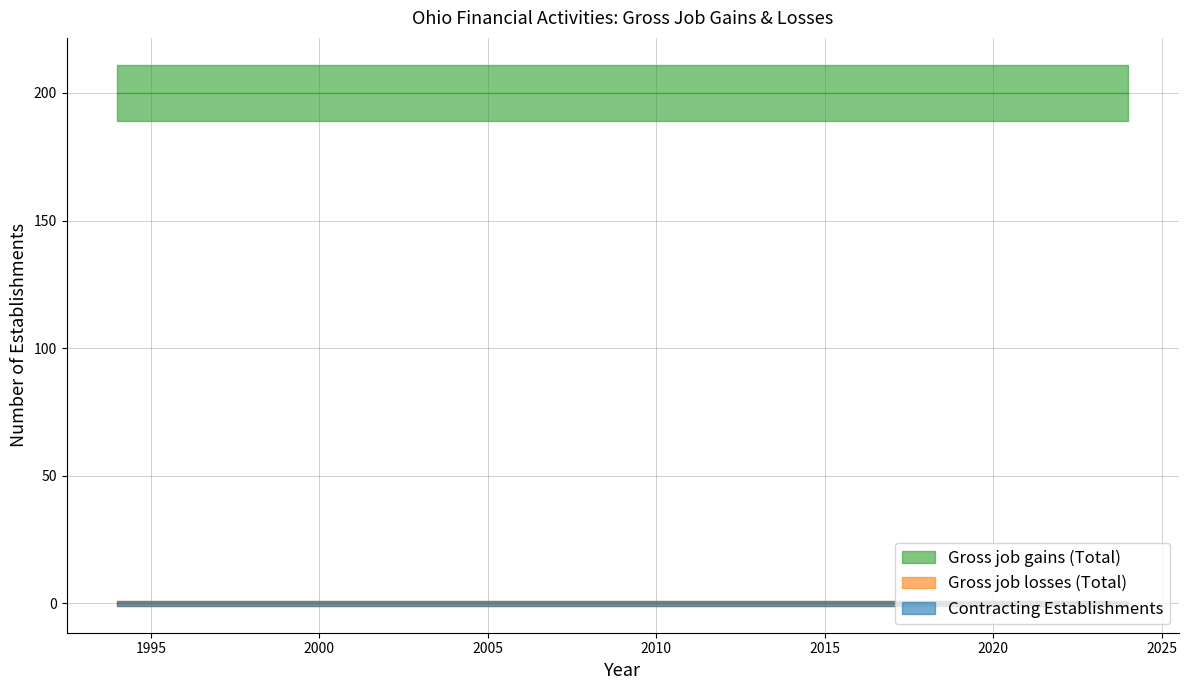

List the labels in order of Gross job gains (Total) value, smallest first.

1994, 1995, 1996, 1997, 1998, 1999, 2000, 2001, 2002, 2003, 2004, 2005, 2006, 2007, 2008, 2009, 2010, 2011, 2012, 2013, 2014, 2015, 2016, 2017, 2018, 2019, 2020, 2021, 2022, 2023, 2024